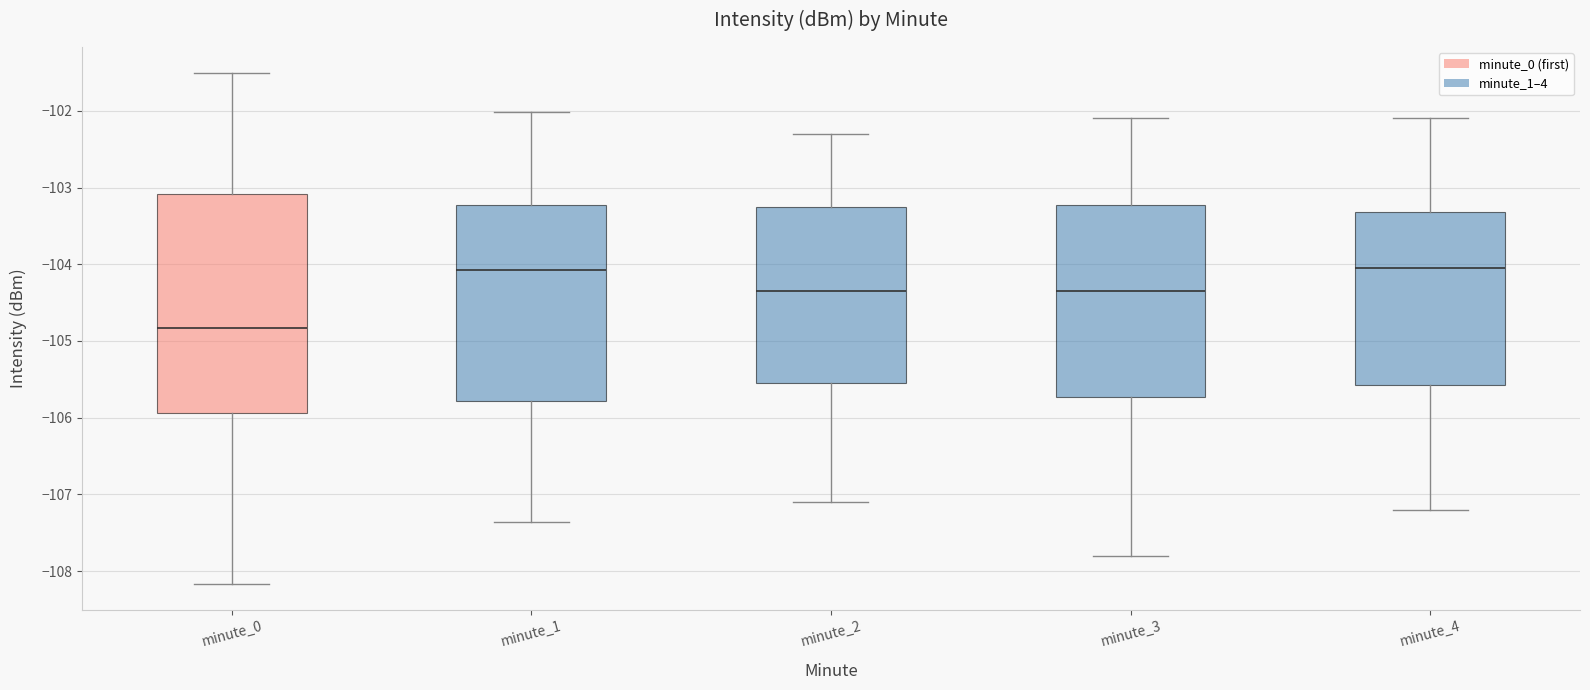

Which box is the tallest, from its lower edge to its upper edge?

minute_0